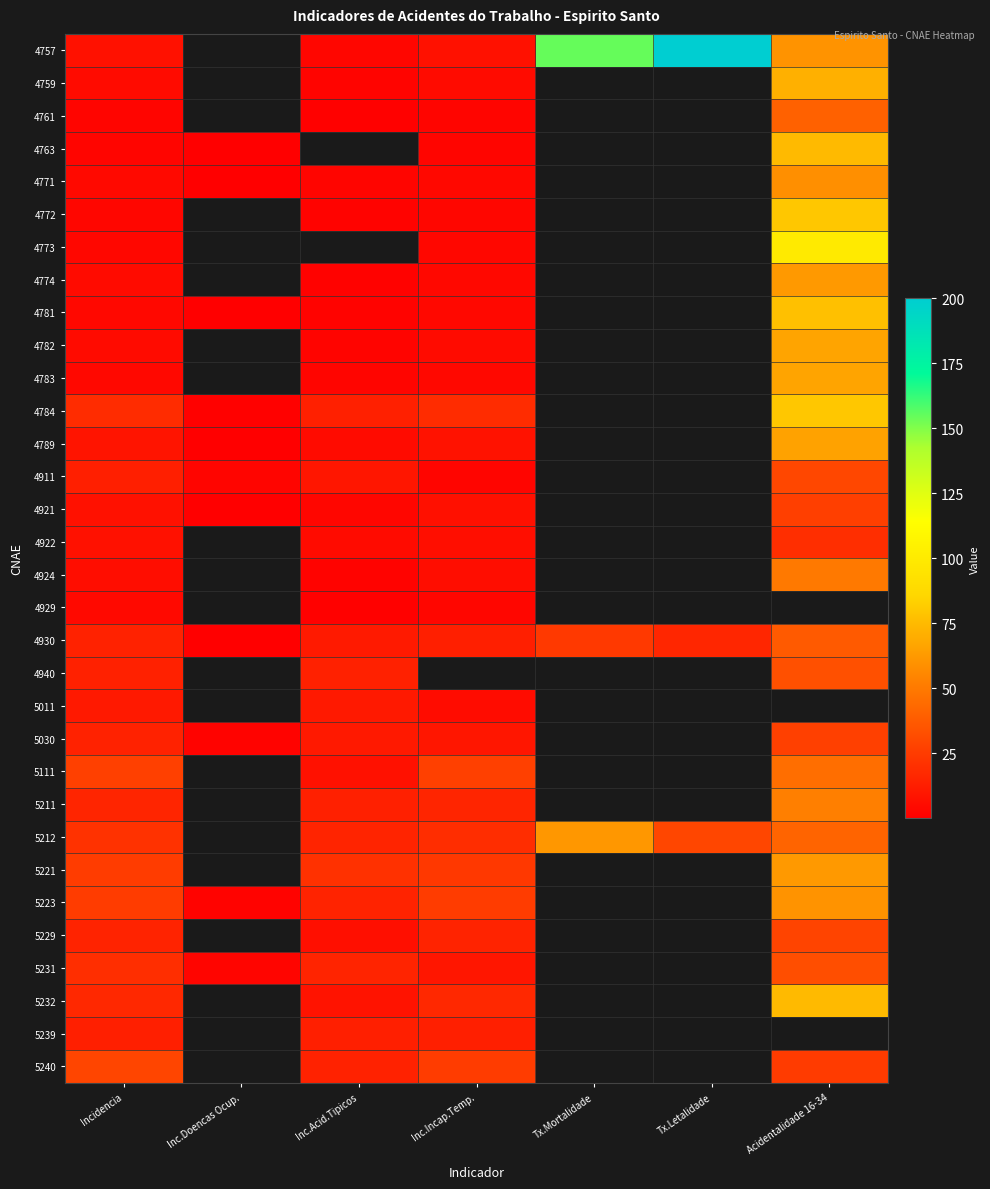

What is the total value across all series at Incidencia?

373.2